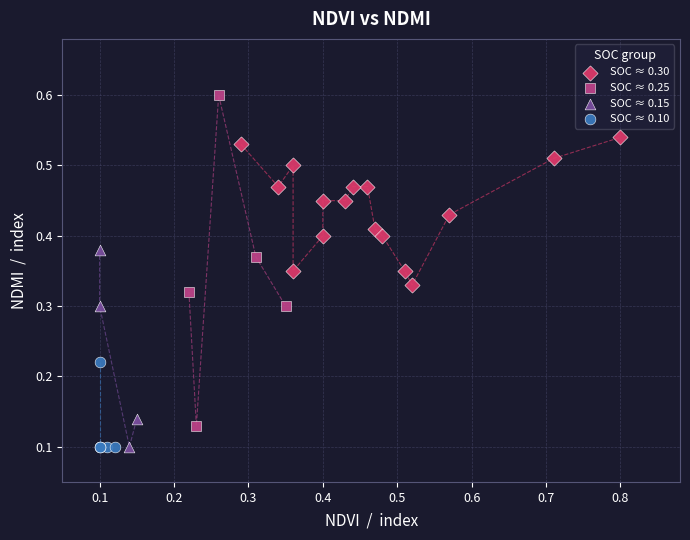

Which series has the widest spread of Y values?

SOC ≈ 0.25